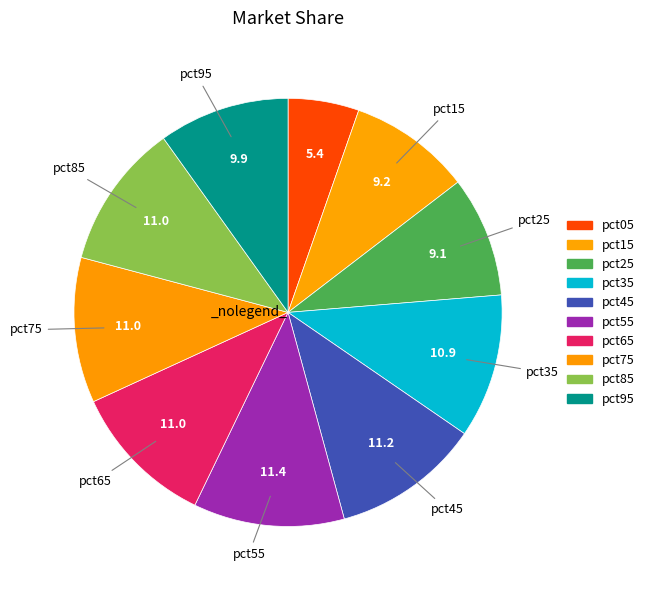

To the nearest percent, what portion does pct25 represent?

9%